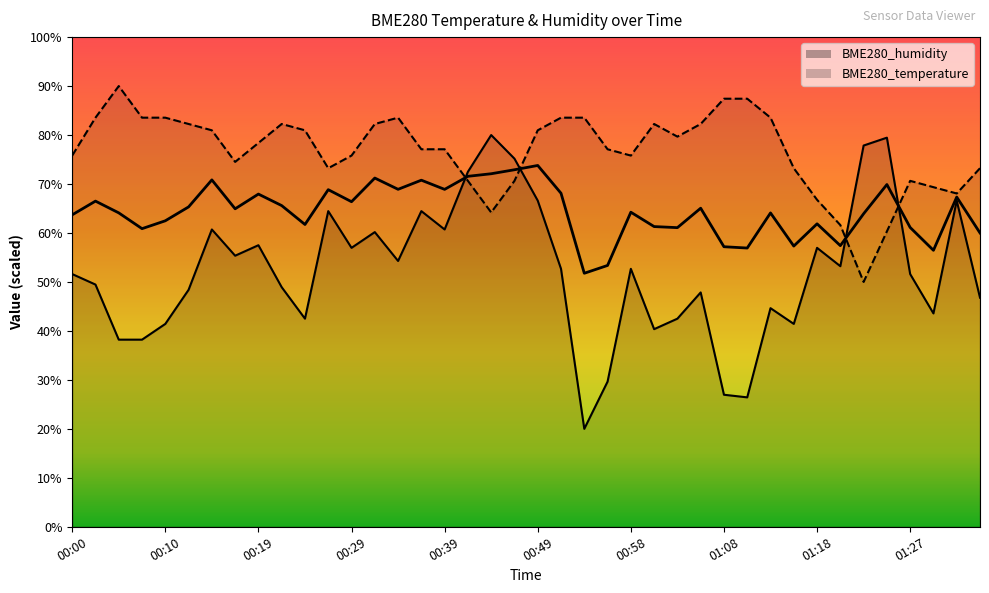

At which label does BME280_temperature reach its peak?

00:05